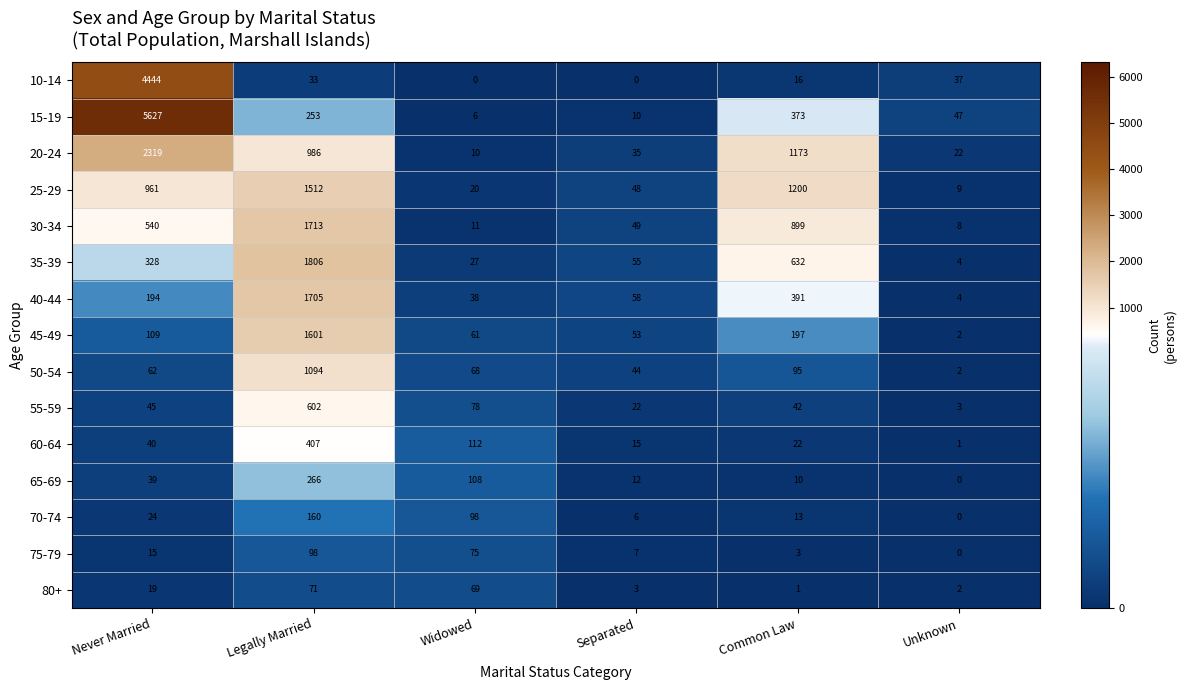

Read the 35-39 value at Legally Married, to the nearest 10.

1810